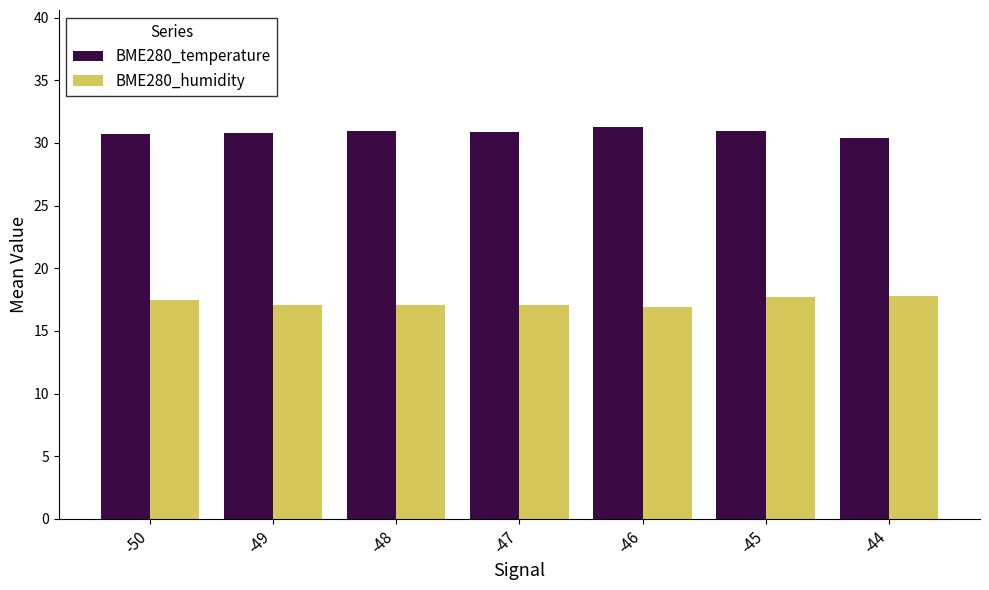

What is the minimum value shown in the chart?

16.9